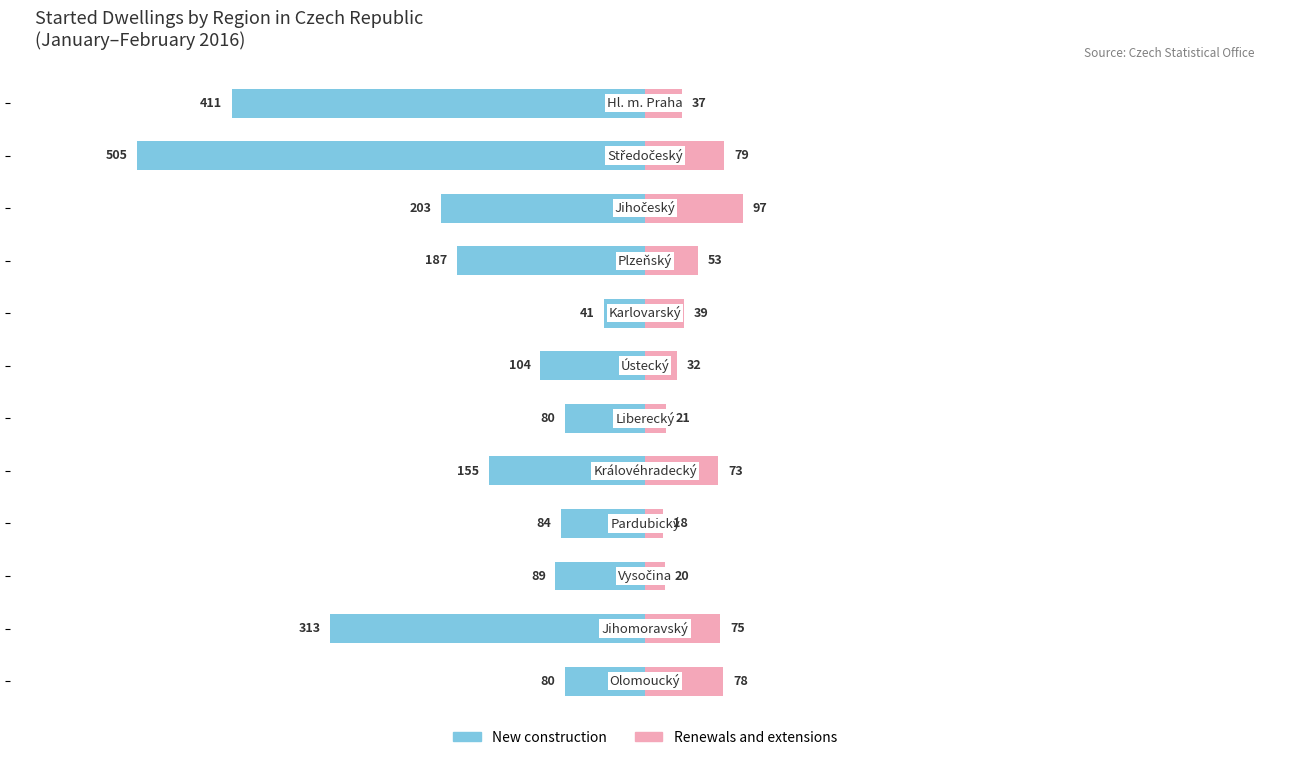

Is it true that Renewals and extensions equals 97 at 2?

True